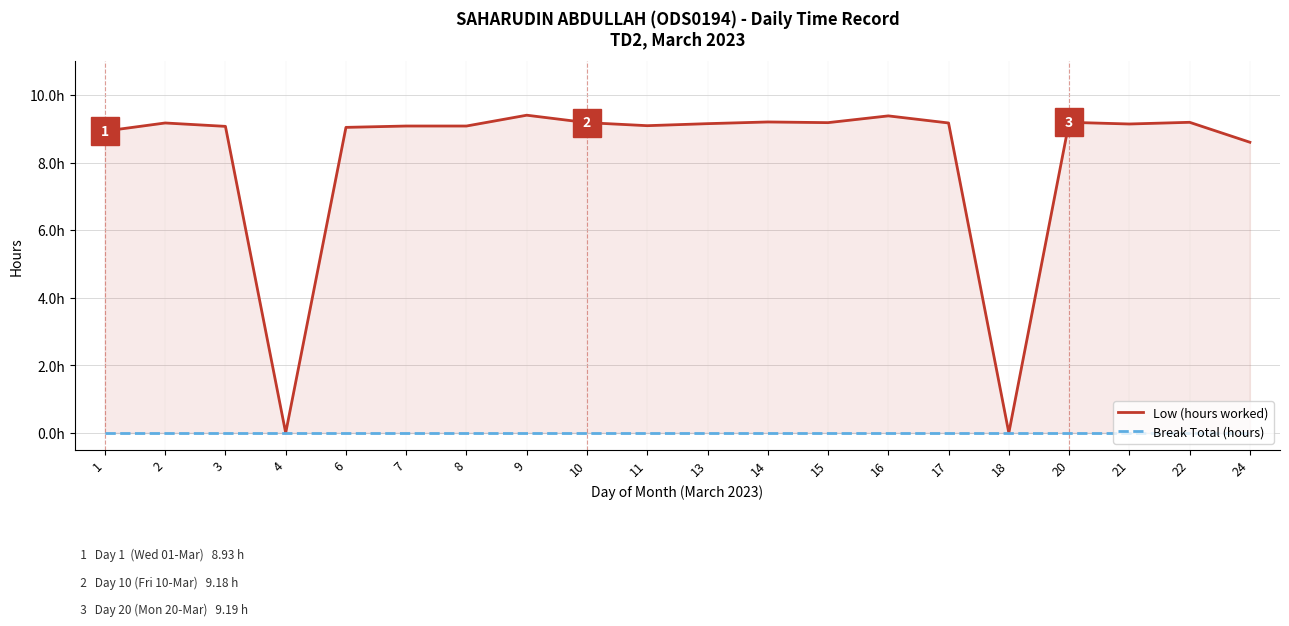

Which series has the widest spread of values?

Low (hours worked)